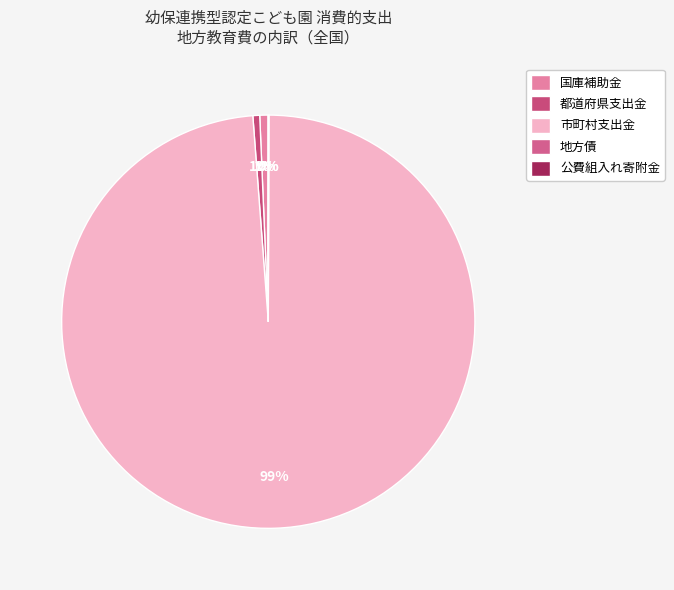

The 公費組入れ寄附金 slice represents 13% of the pie. True or false?

False